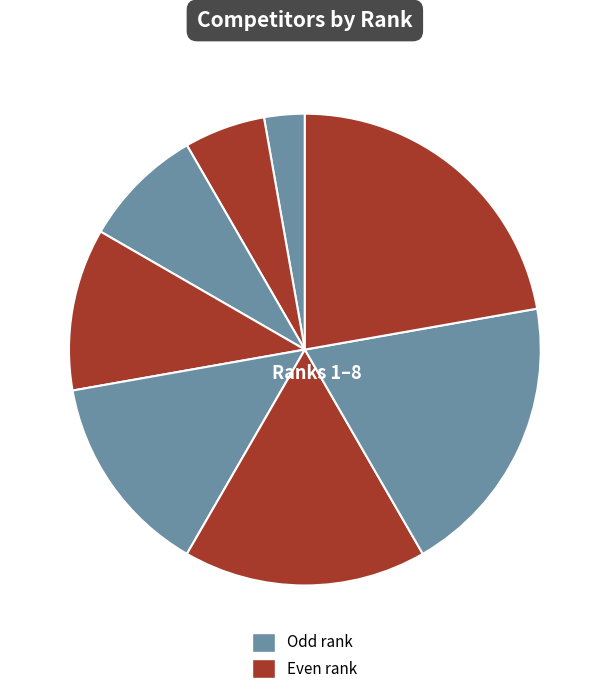

Count the number of slices in the pie.

8